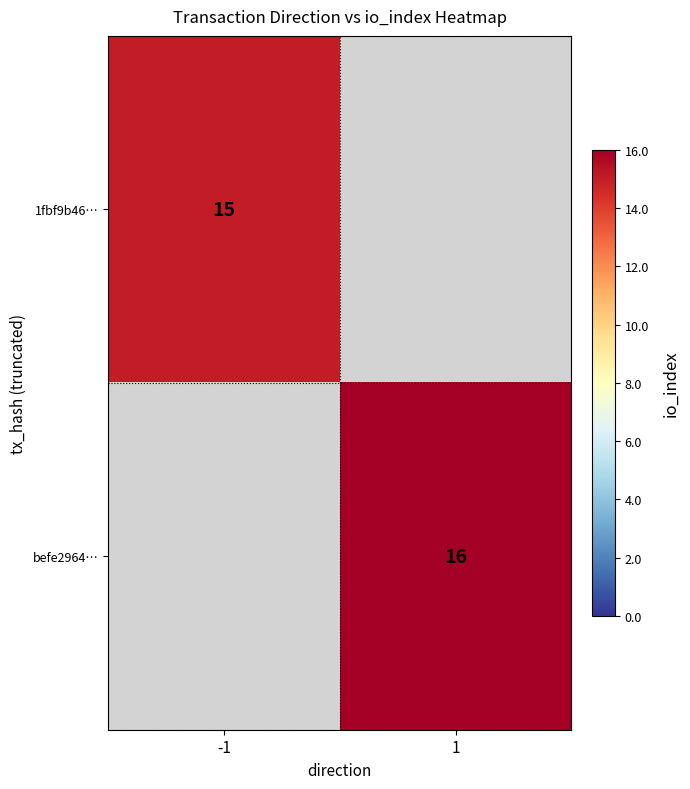

True or false: 1fbf9b46… has a value of 15 at -1.

True